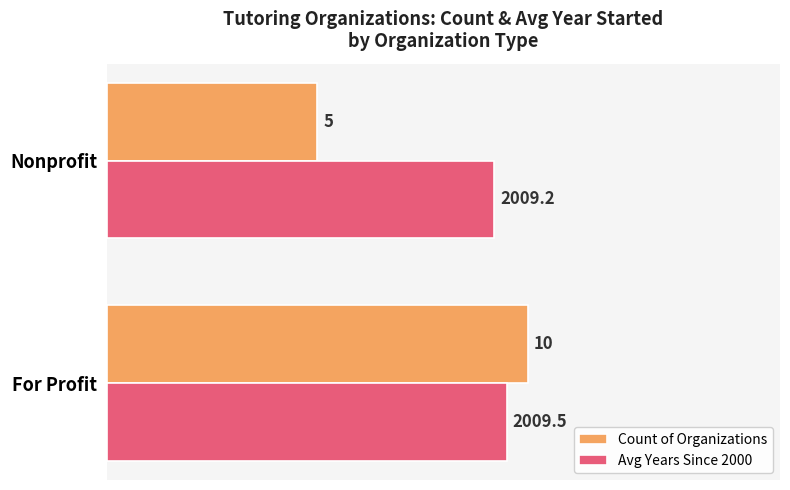

Where is Avg Years Since 2000 nearest to the value 9?

Nonprofit